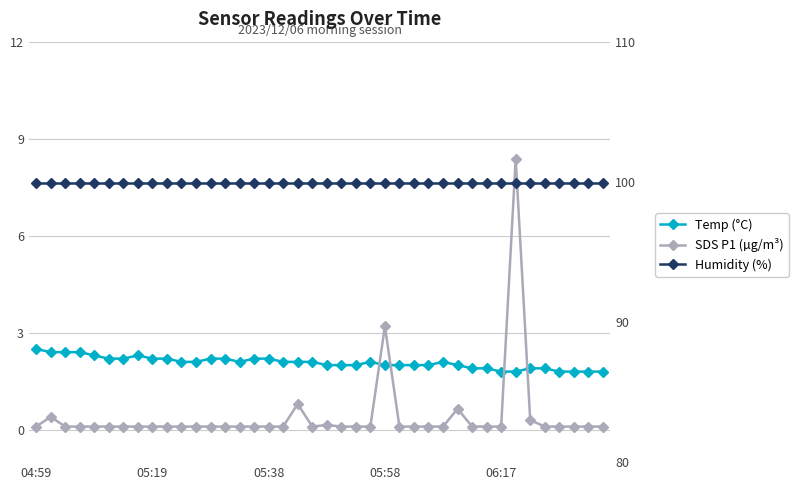

What value does the Temp (°C) series have at 05:58?

2.0